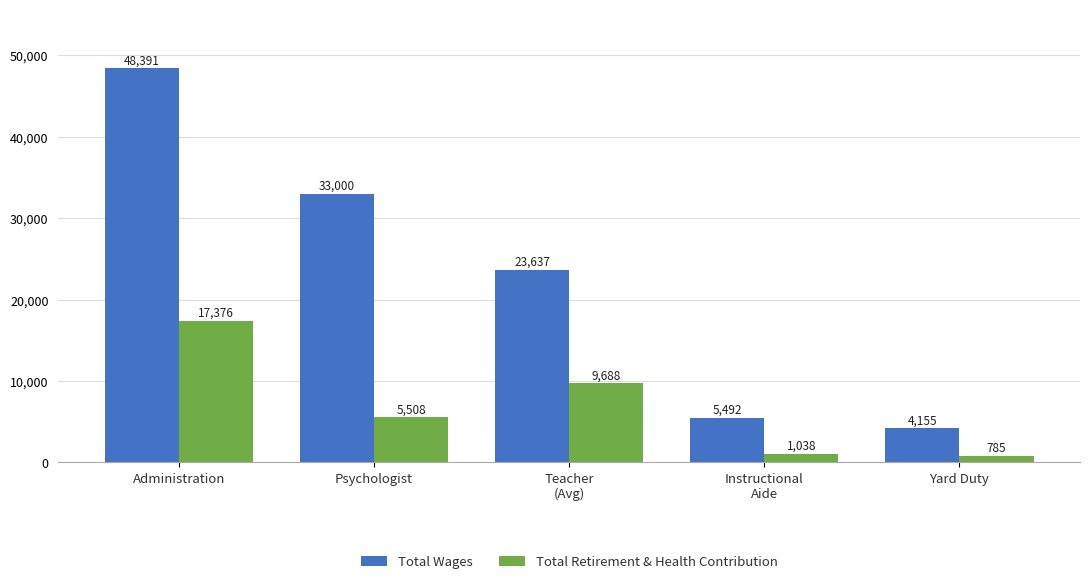

The value of Total Wages at Instructional
Aide is 2585.4. True or false?

False